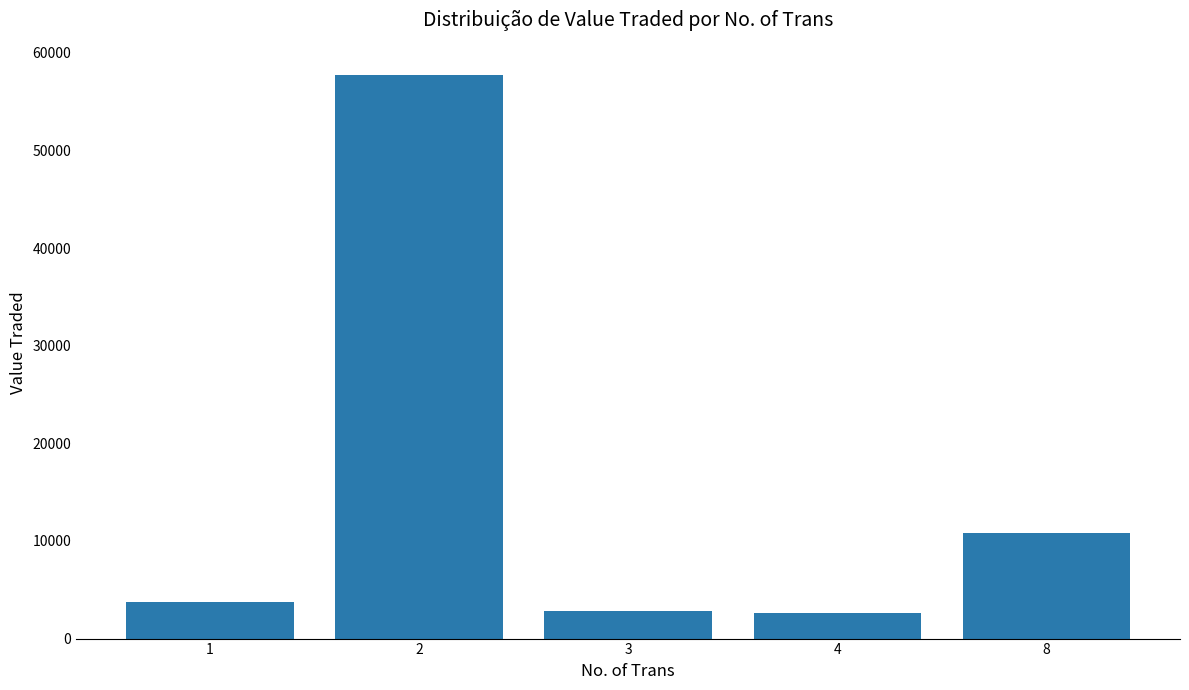

Reading left to right, what are all the values shown in this chart?

1=3791	2=57740	3=2823	4=2575	8=10785